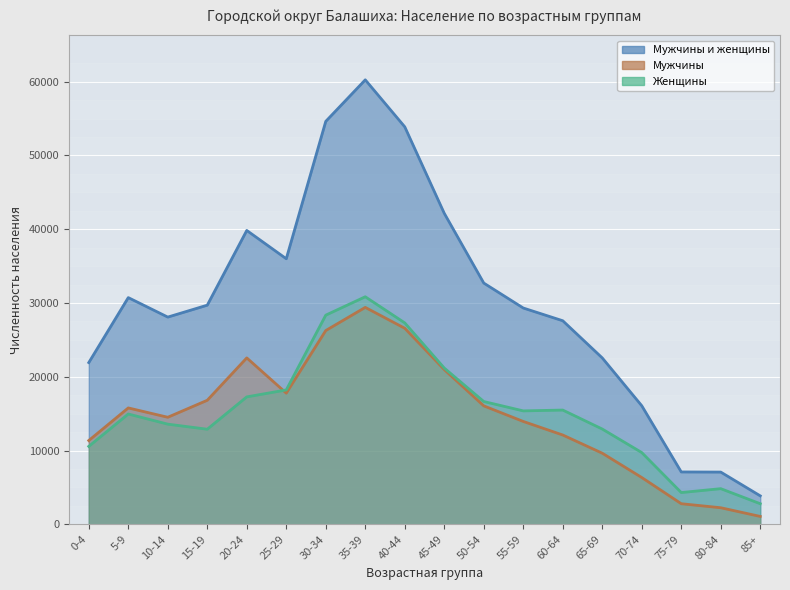

What is the total value across all series at 5-9?

61458